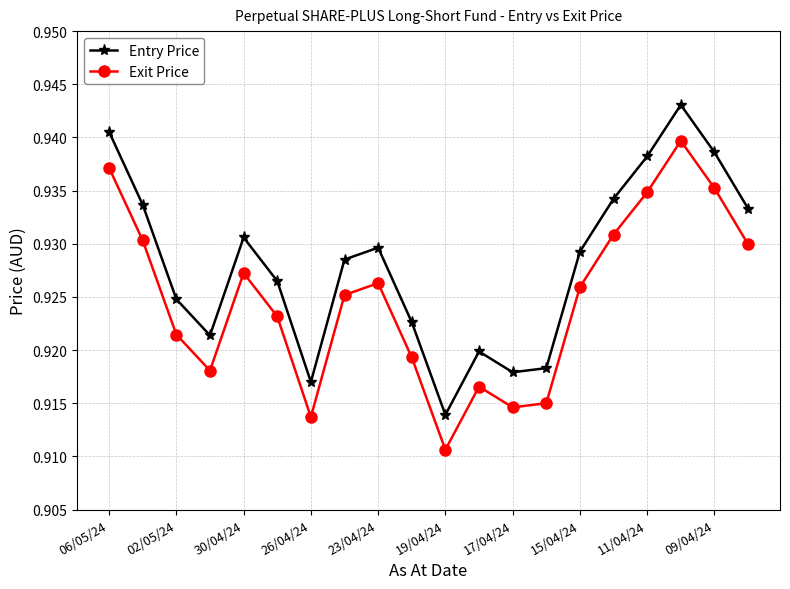

What is the sum of all Entry Price values?

18.6